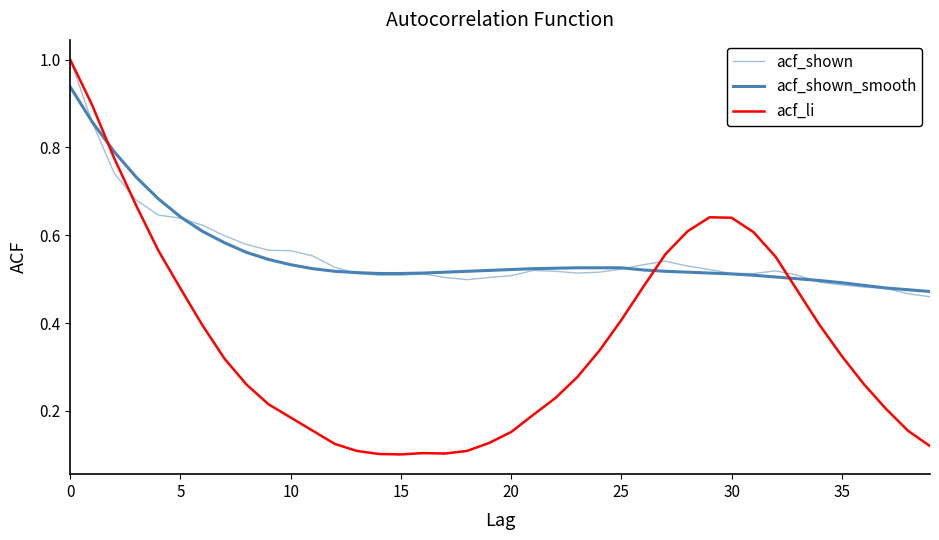

Is this an area chart (filled region under the line)?

No